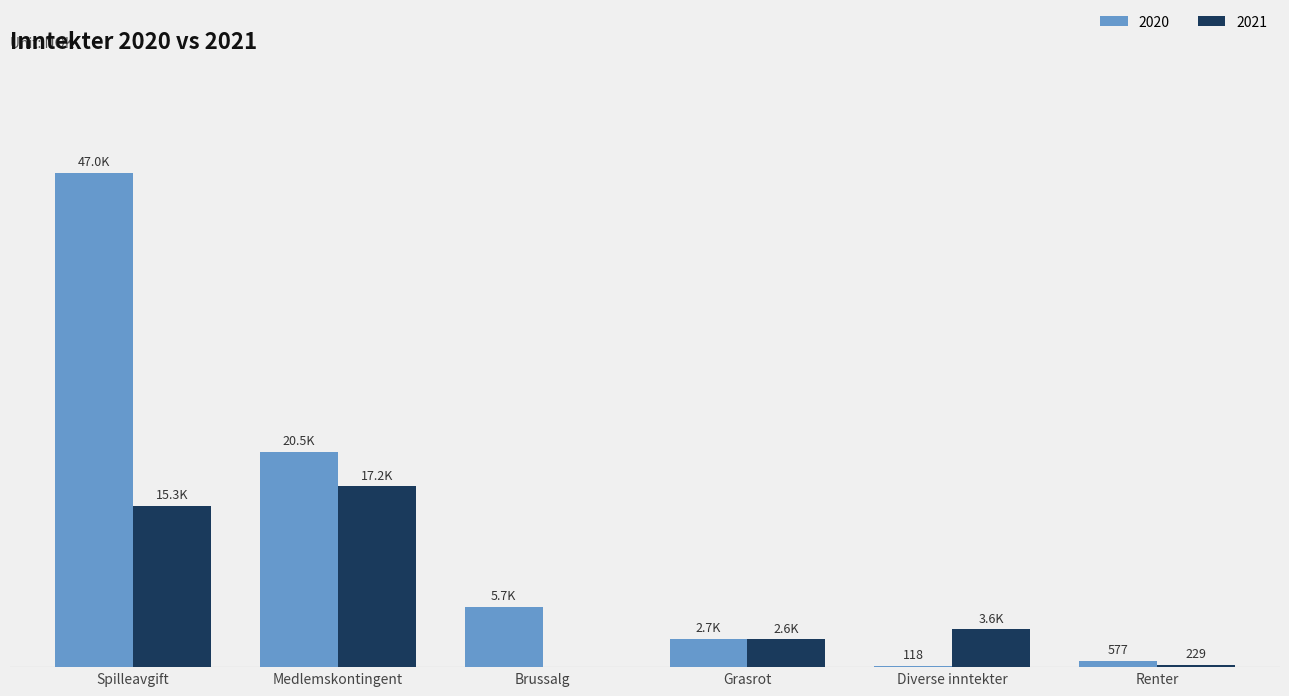

At which category is the sum across all series the highest?

Spilleavgift